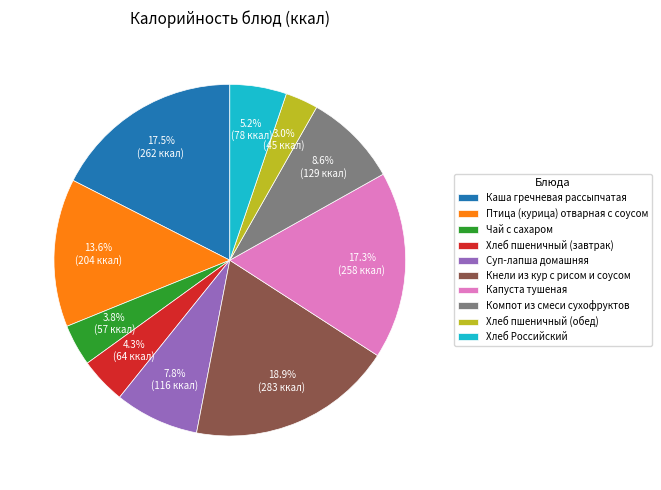

Is the sum of Капуста тушеная and Компот из смеси сухофруктов greater than half?

No